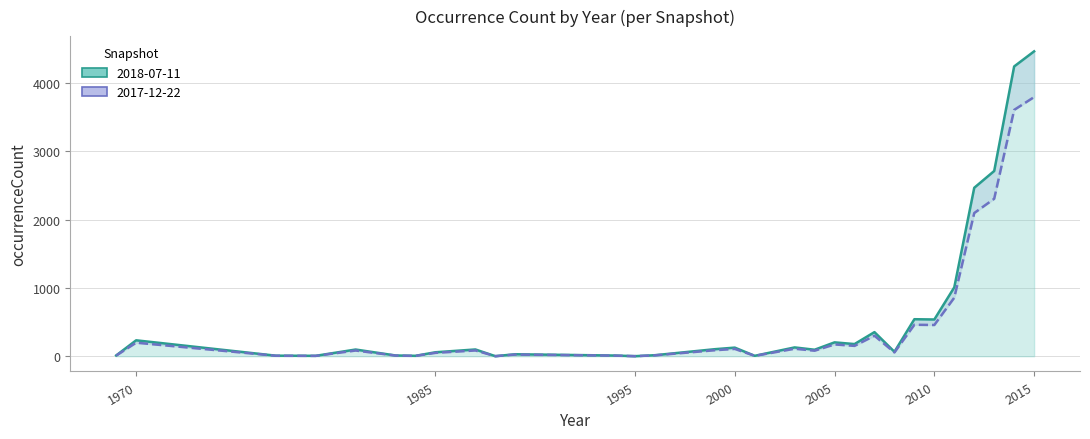

Rank the series by their maximum value, from lowest to highest.

2017-12-22 (line), 2018-07-11 (line)